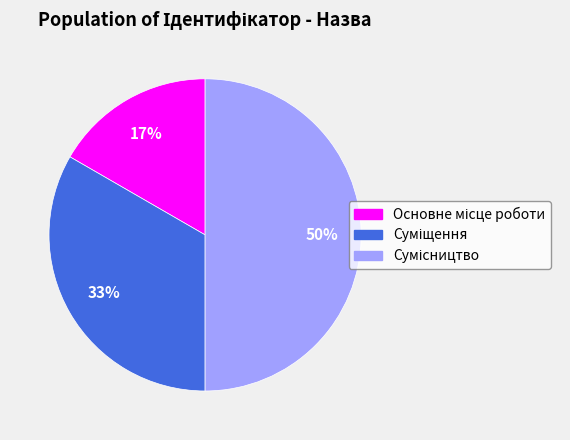

To the nearest percent, what is the difference between the largest and smallest slice percentages?

33%